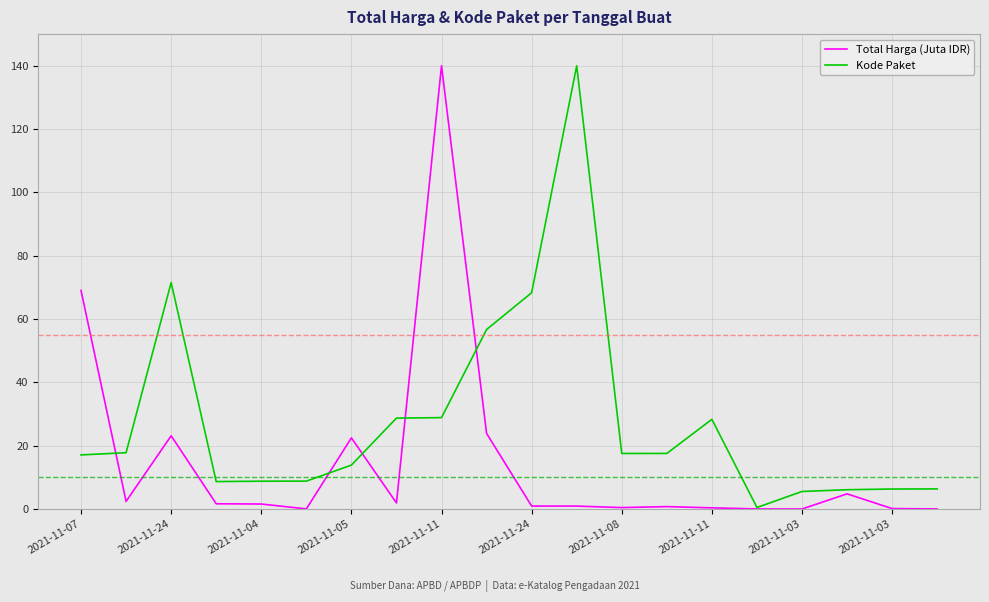

Rank the series by their average value, from lowest to highest.

Total Harga (Juta IDR), Kode Paket